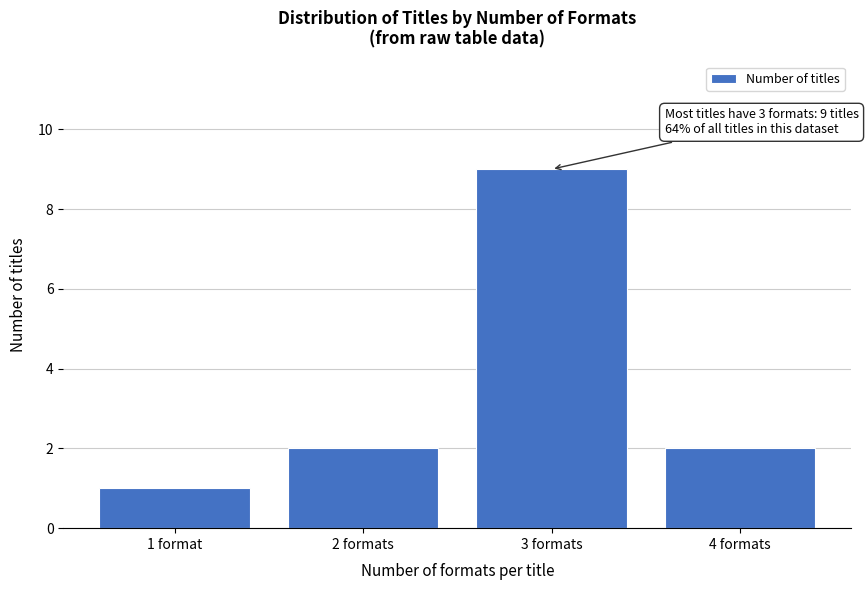

Reading left to right, transcribe all the data shown in this chart.

1 format=1	2 formats=2	3 formats=9	4 formats=2